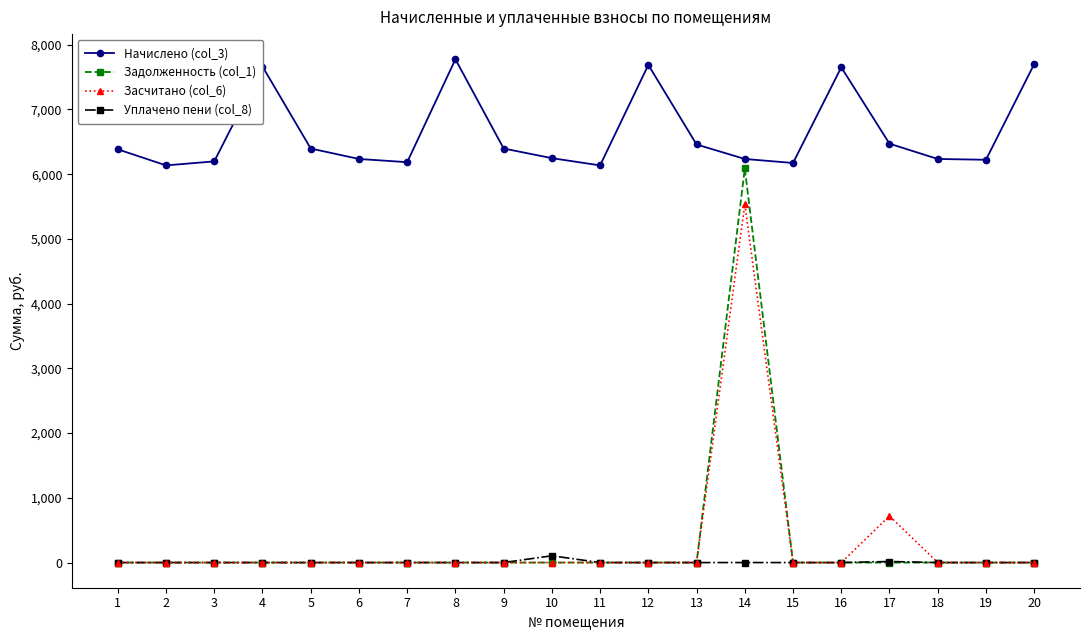

What is the difference between the second highest and second lowest values in the Начислено (col_3) series?

1564.9